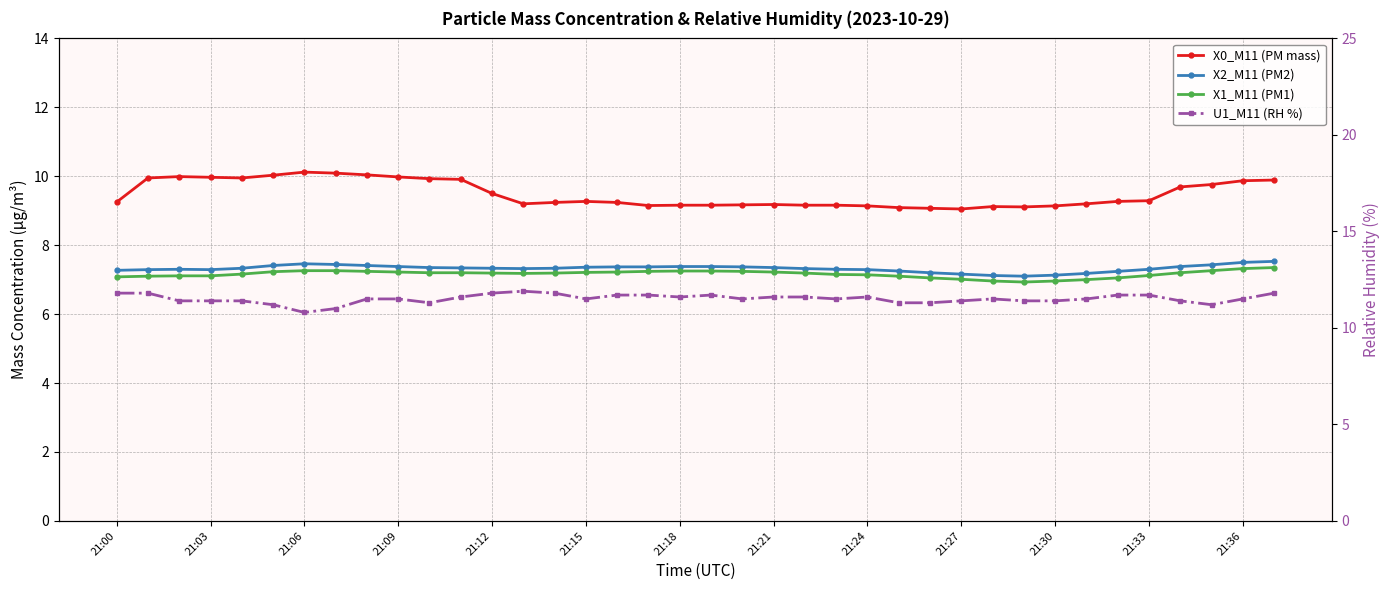

What is the label of the 14th point from the left?

13